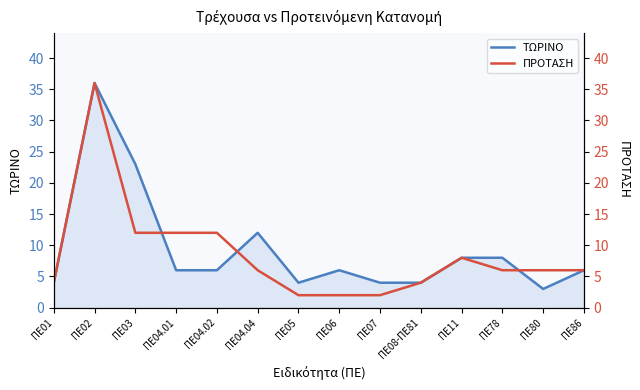

How many lines are shown in the chart?

2